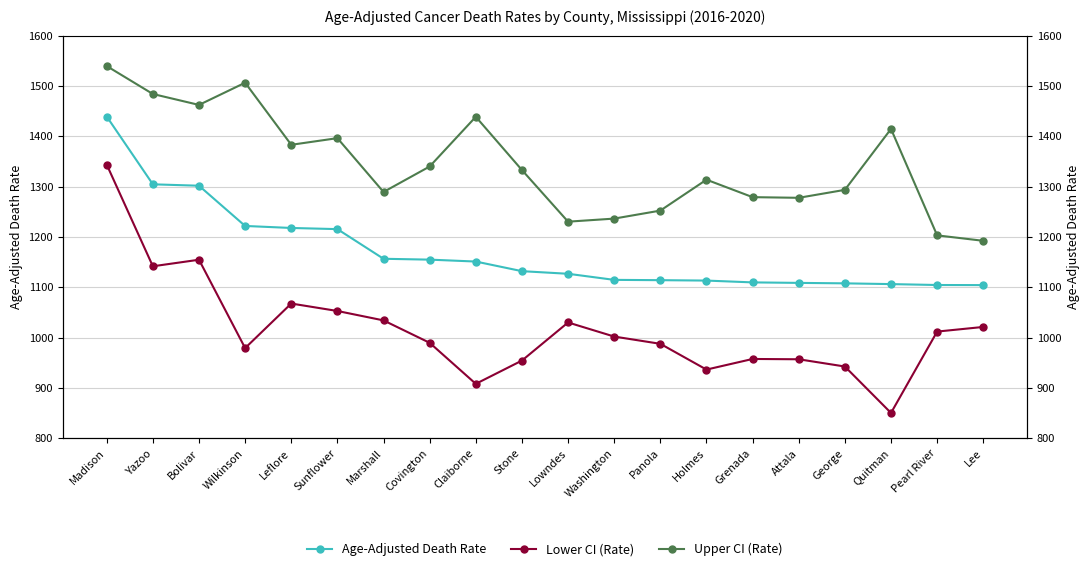

What is the sum of all Upper CI (Rate) values?

26866.5